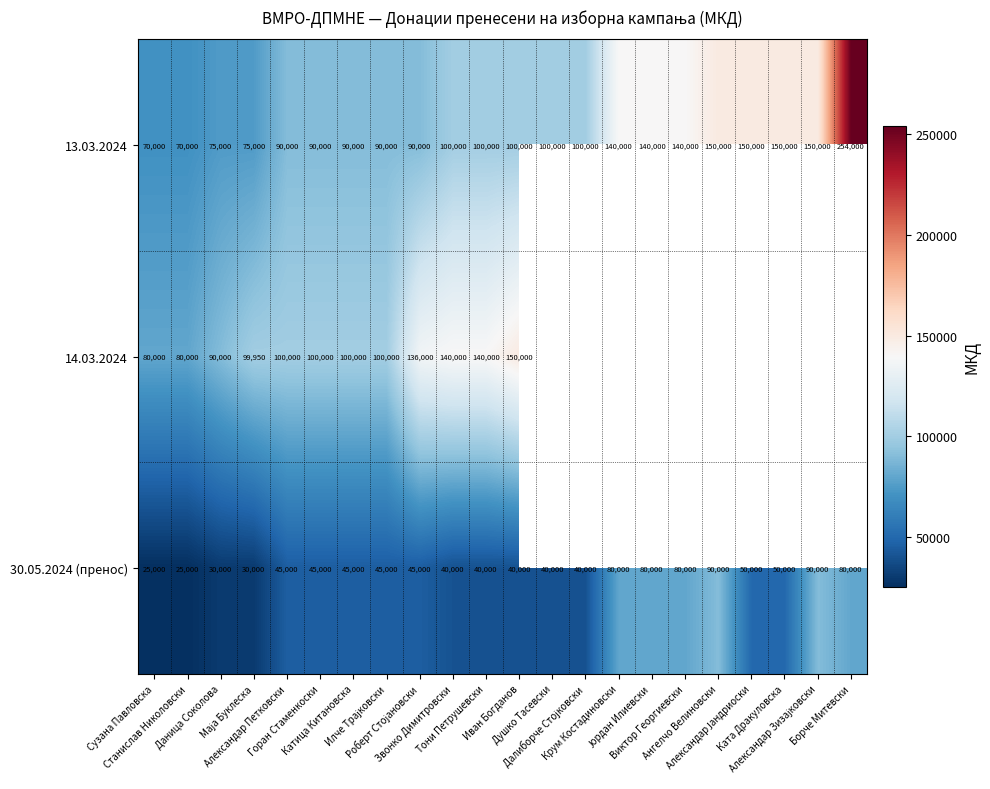

At which category does the chart reach its peak across all series?

Борче Митевски